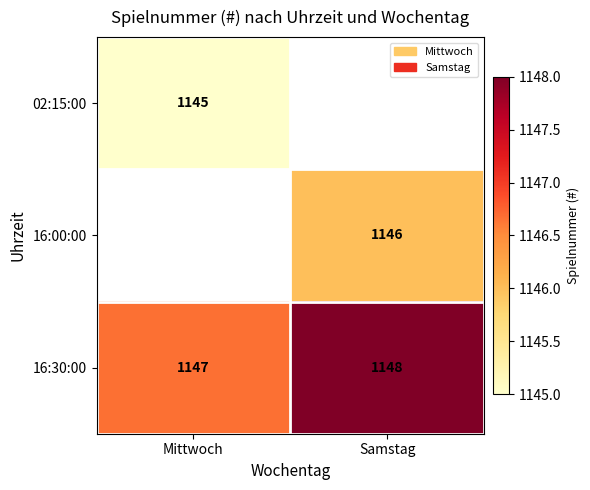

At how many categories does at least one series exceed 1145?

2